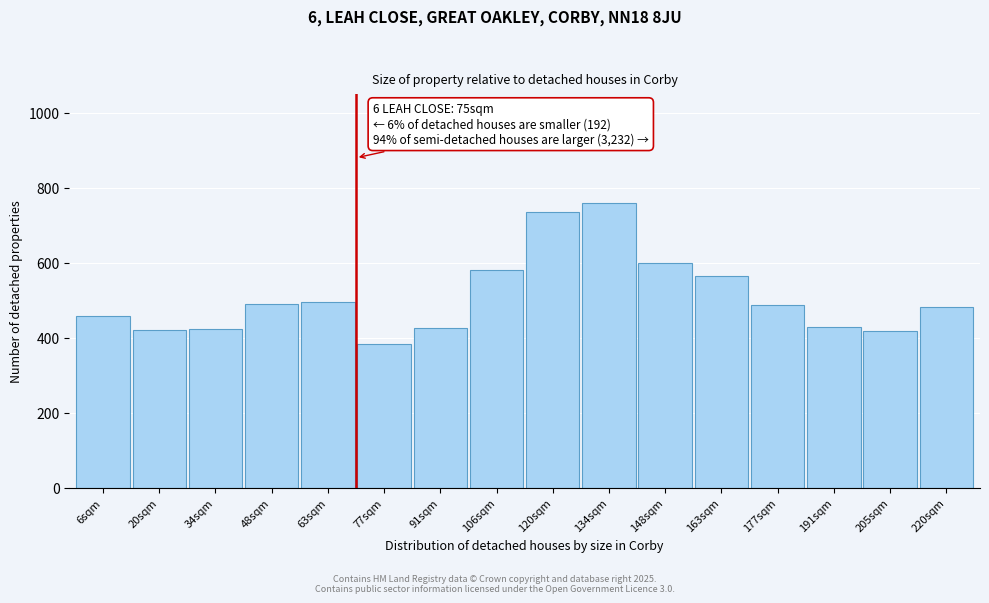

What is the sum of all values?

8151.9